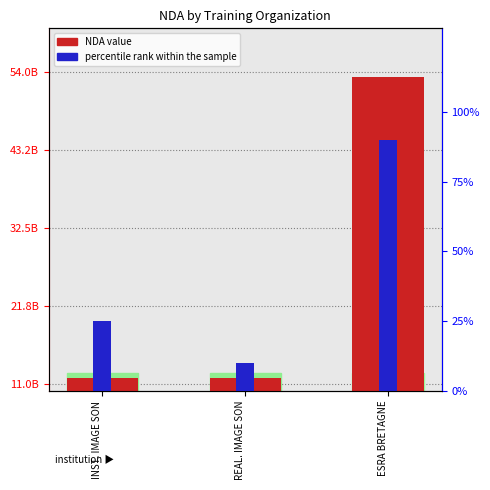

How many percentile rank within the sample values are between 10 and 90?

3